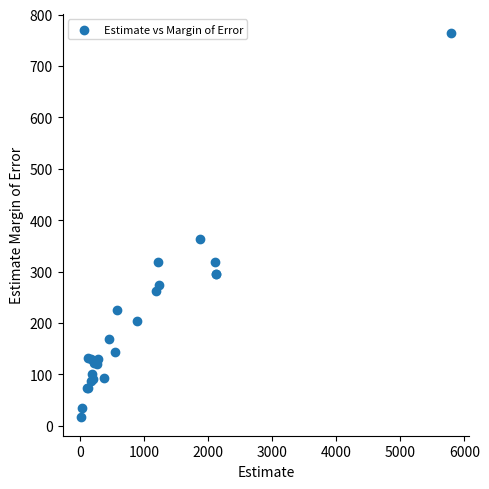

What Y value in the scatter plot is closest to 391?

363